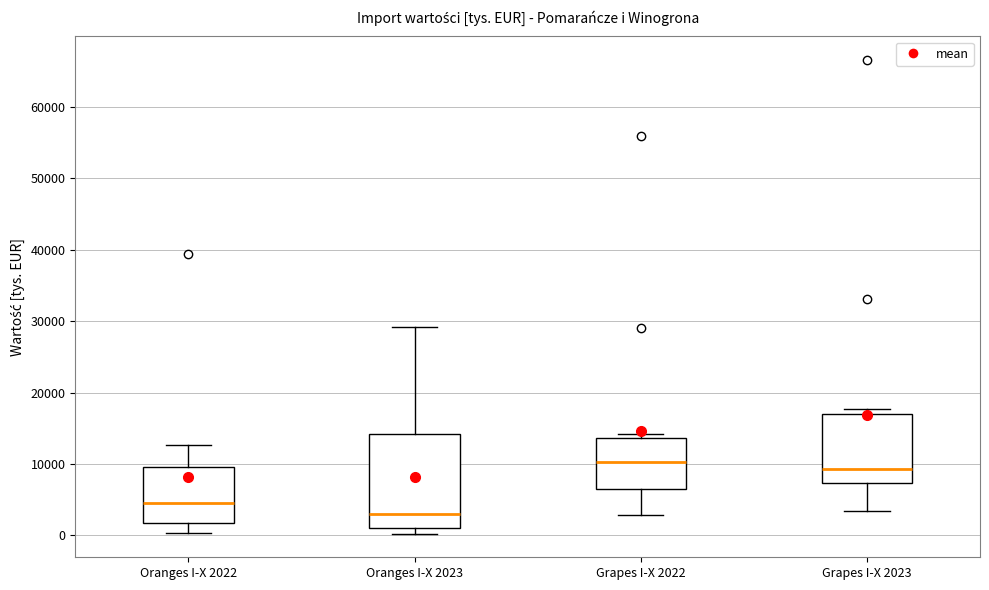

Where is the lower edge of the box for Grapes I-X 2023 on the y-axis? The values are not printed on the chart, so give them approximately, as read against the axis.

7000